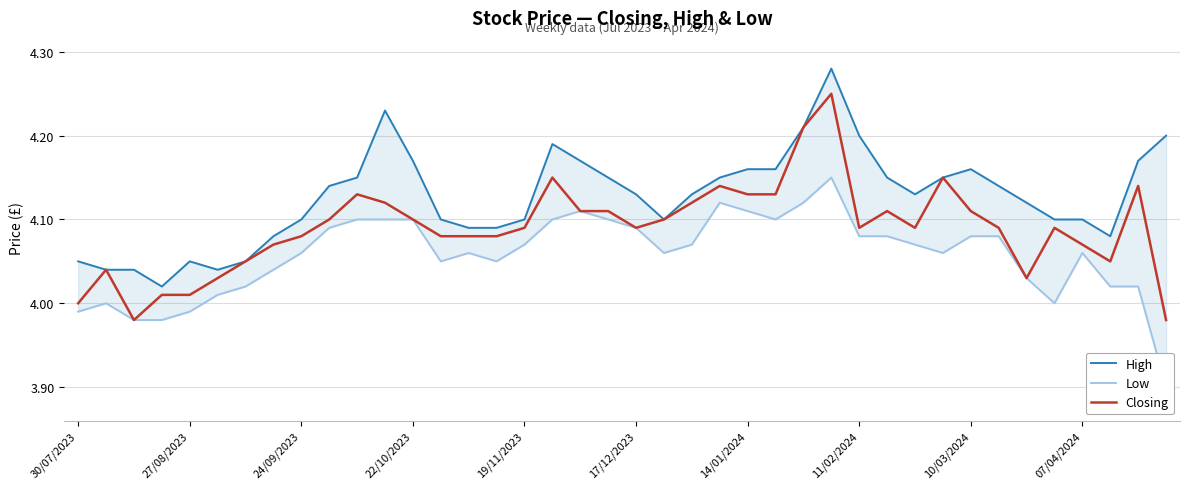

What is the value of the Closing point at the 35th from the left?

4.0